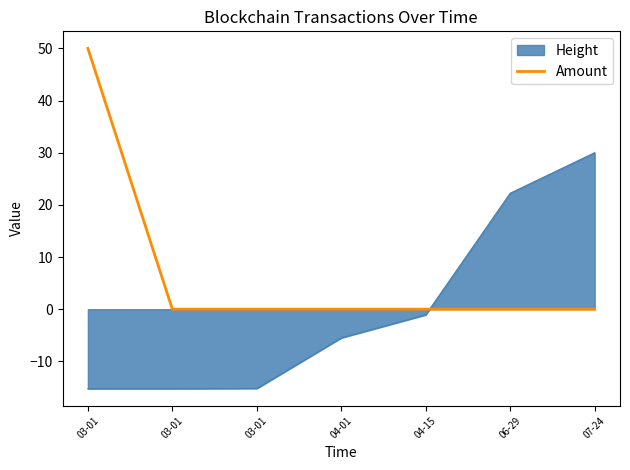

What are all the series names shown in the legend?

Height, Amount